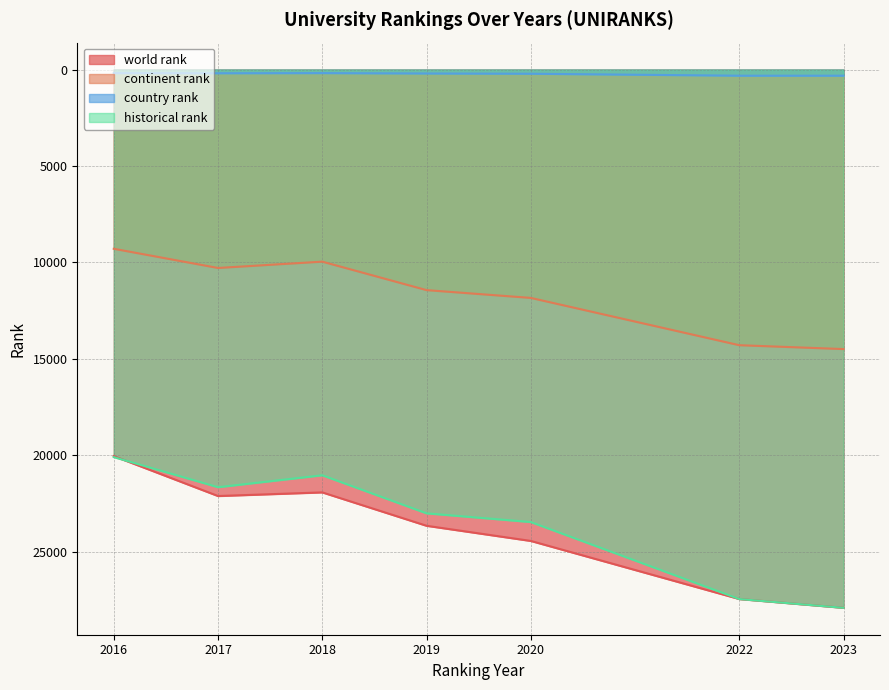

True or false: country rank and continent rank cross at least once.

False